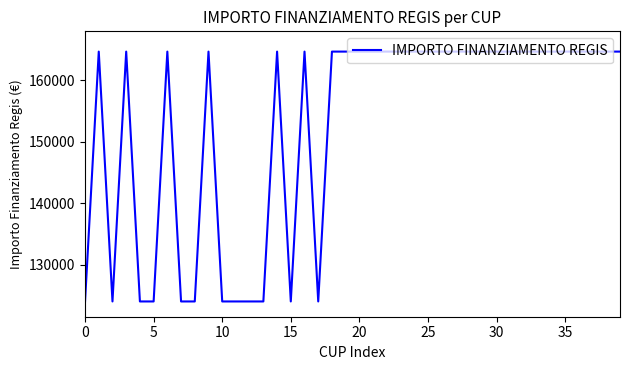

Reading right to left, extract all data points from this chart.

164644.2	164644.2	164644.2	164644.2	164644.2	164644.2	164644.2	164644.2	164644.2	164644.2	164644.2	164644.2	164644.2	164644.2	164644.2	164644.2	164644.2	164644.2	164644.2	164644.2	164644.2	164644.2	124044.6	164644.2	124044.6	164644.2	124044.6	124044.6	124044.6	124044.6	164644.2	124044.6	124044.6	164644.2	124044.6	124044.6	164644.2	124044.6	164644.2	124044.6